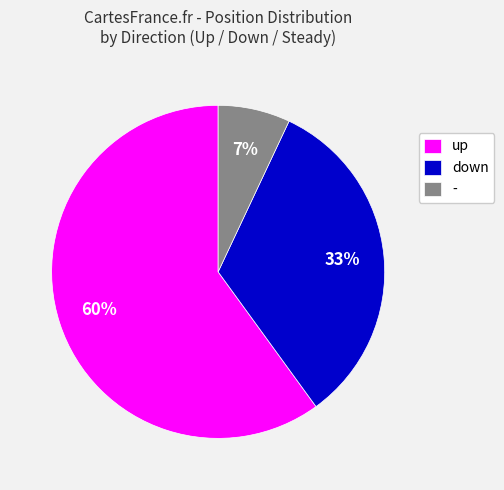

Do - and down together represent more than half of the pie?

No